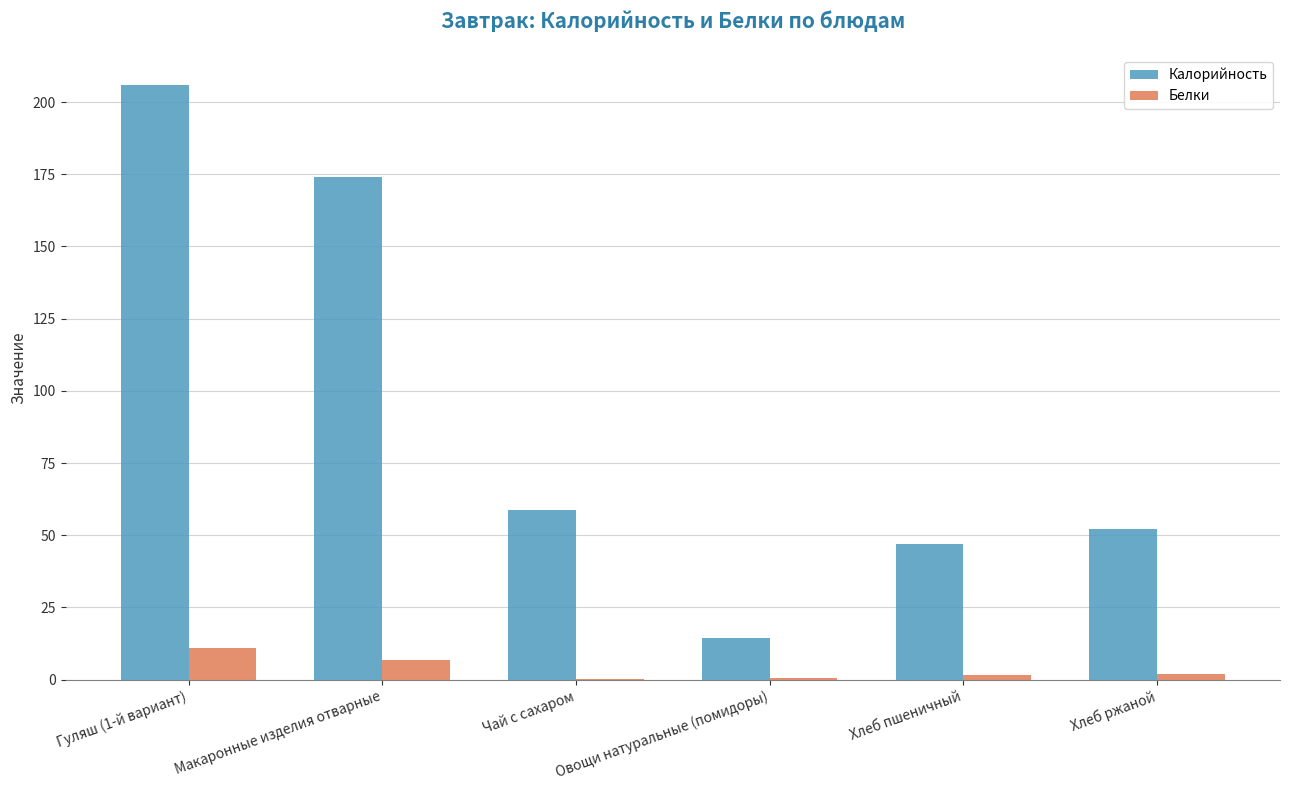

How many groups of bars are there?

6